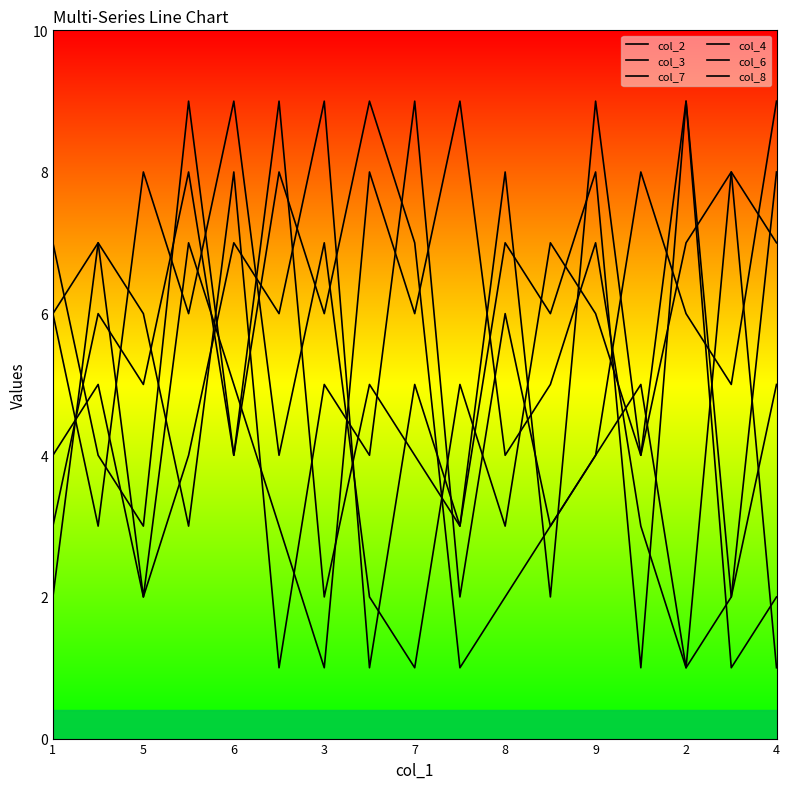

How many times do col_6 and col_2 cross each other?

10